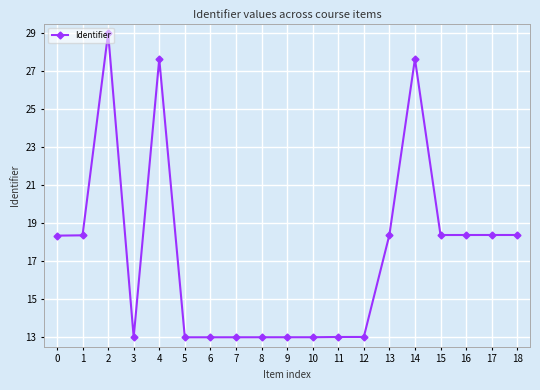

Where is the first local maximum?

2